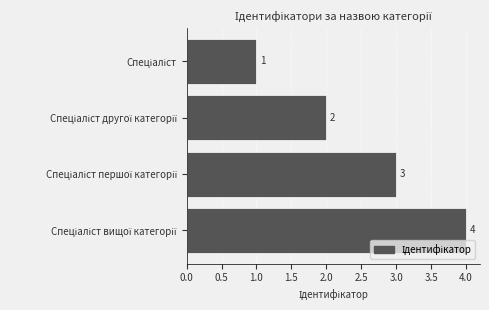

What is the sum of all values?

10